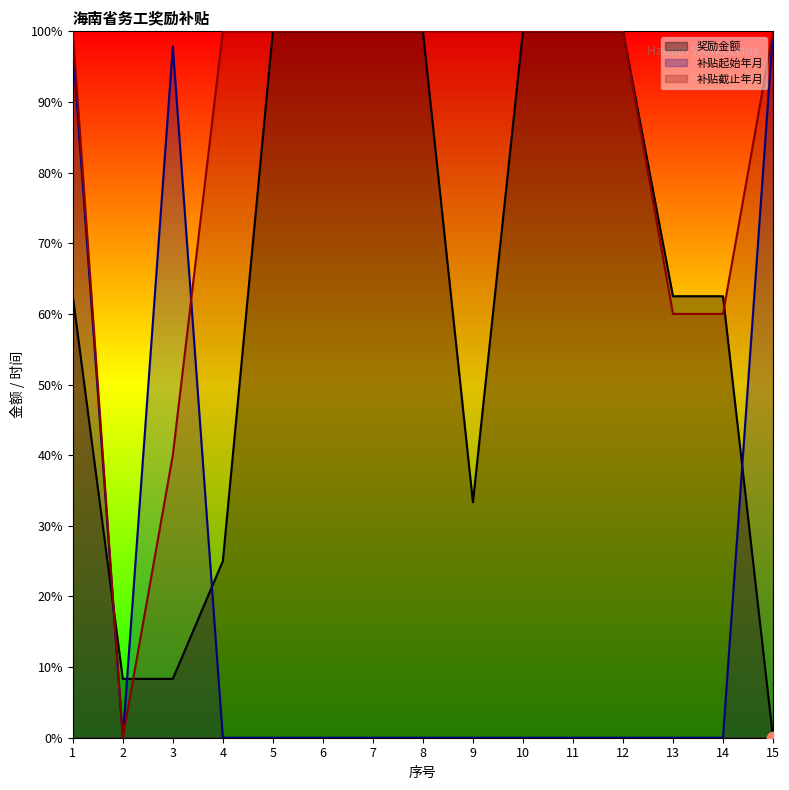

Which series reaches the maximum Y coordinate?

奖励金额